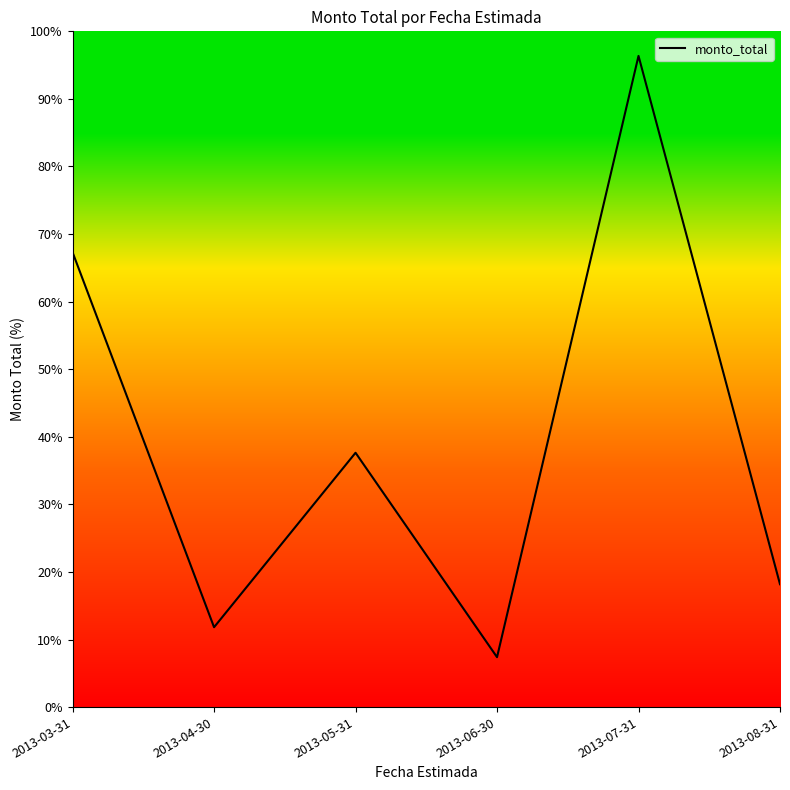

True or false: there are more than 2 points higher than both neighbors.

False